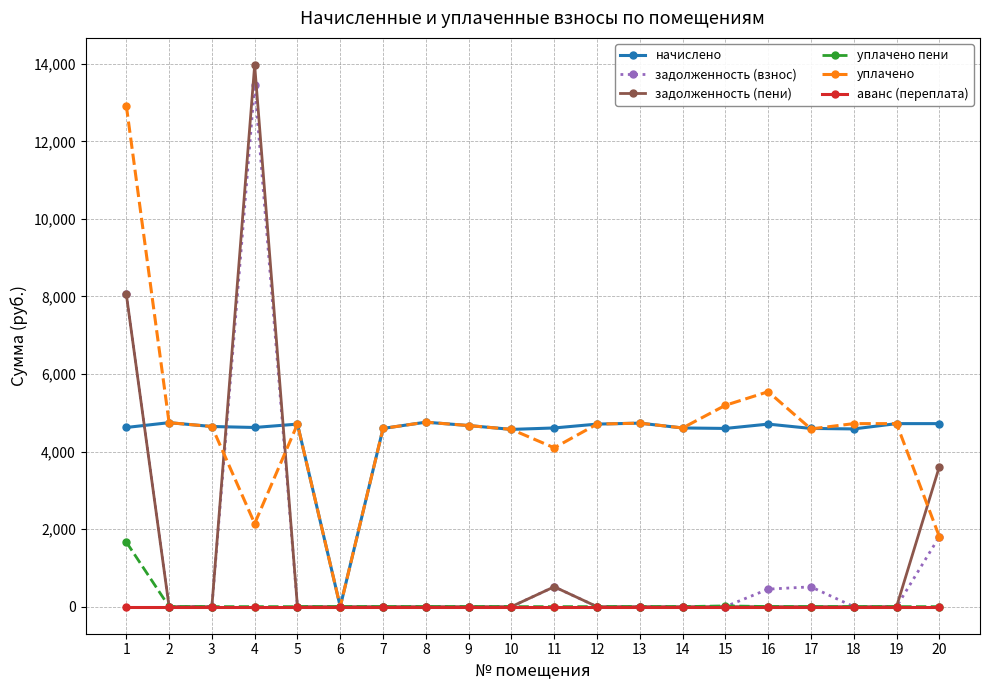

What is the sum of the начислено values at 4 and 12?

9327.4